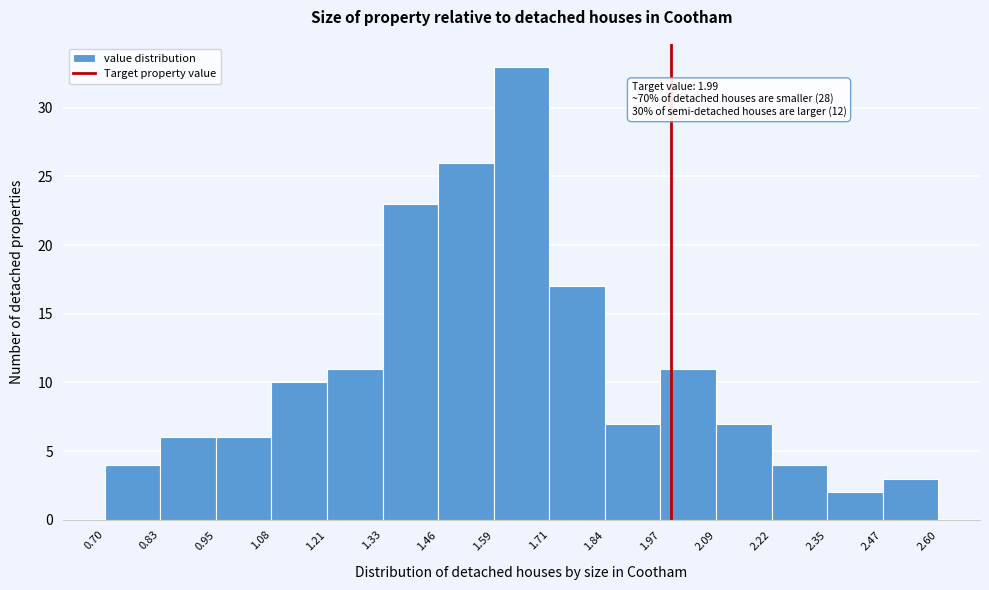

Over which range of the x-axis is the bar tallest?

1.59 to 1.71